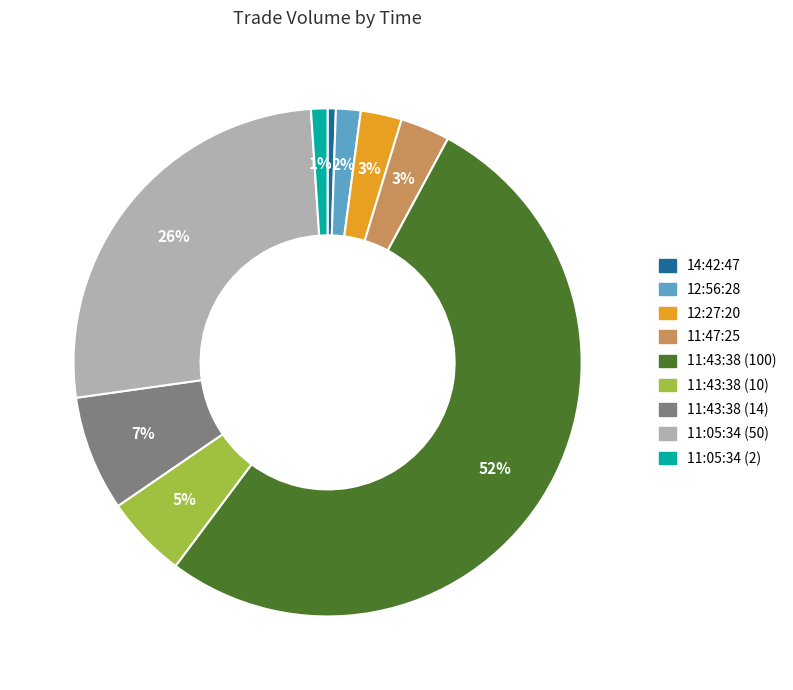

What is the largest slice in the pie chart?

11:43:38 (100)